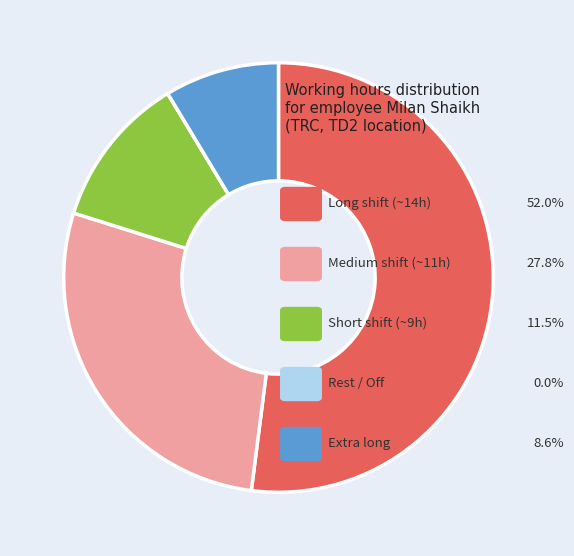

Is there any slice that represents more than half of the pie?

Yes